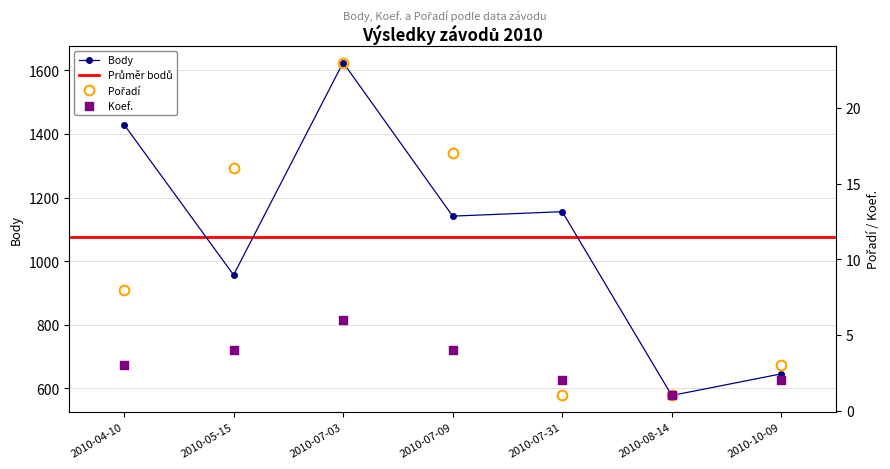

Which series has the largest Y range (max minus min)?

Body